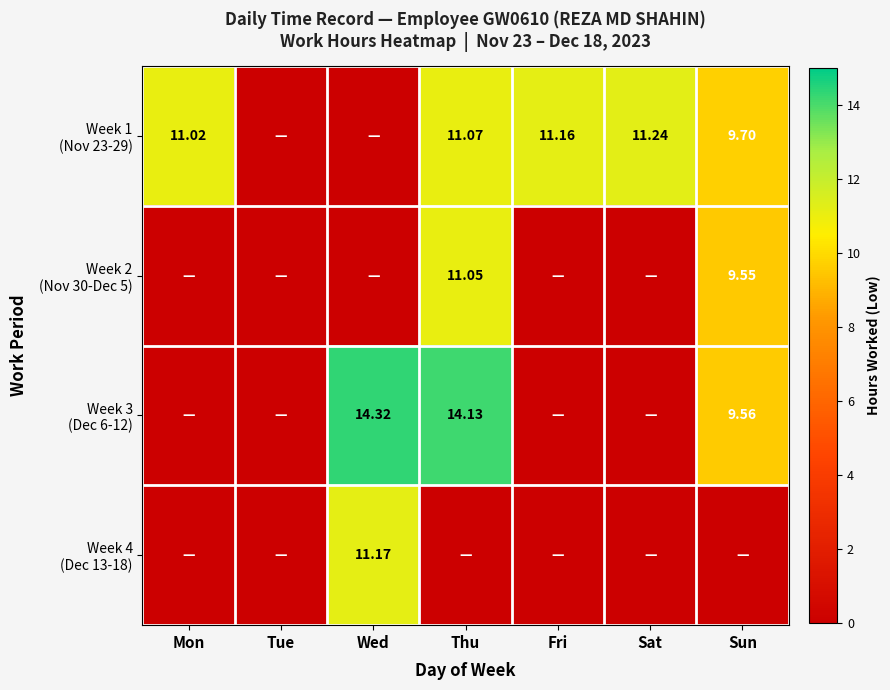

Where does the Week 1 (Nov 23-29) series first go above 11?

Mon